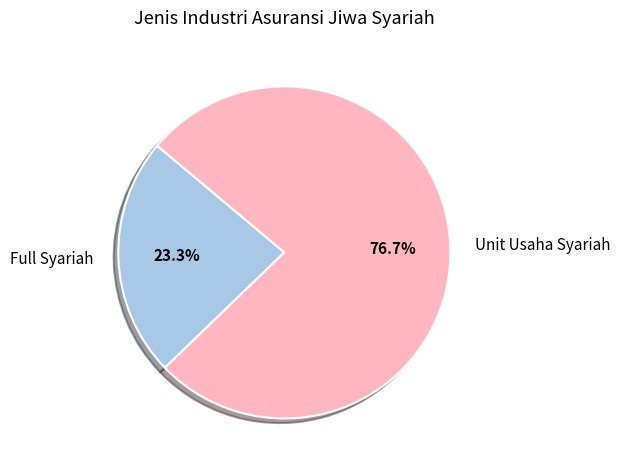

Approximately how many times larger is the value at Unit Usaha Syariah compared to Full Syariah?

3.3